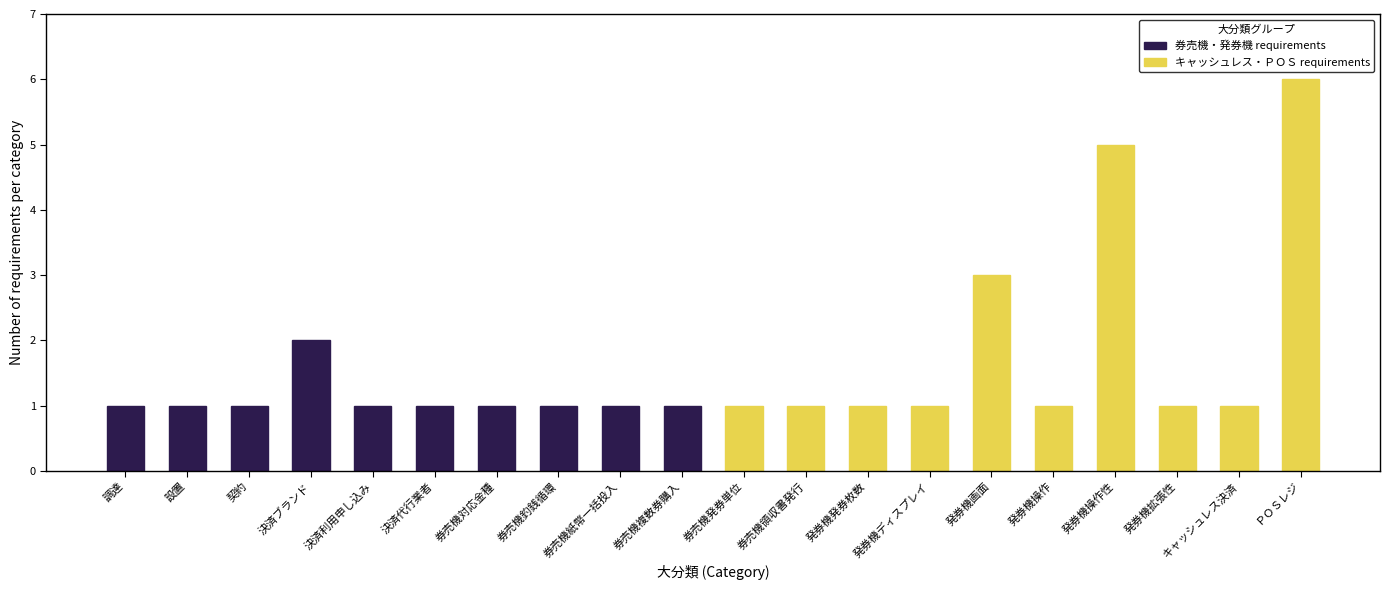

What position from the left is 決済ブランド?

4